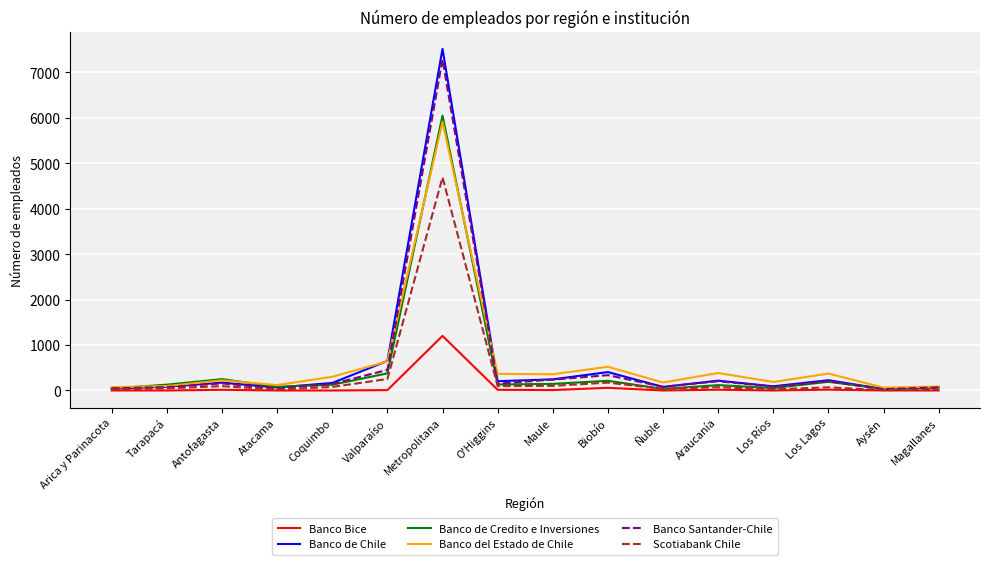

At which category is the sum across all series the highest?

Metropolitana